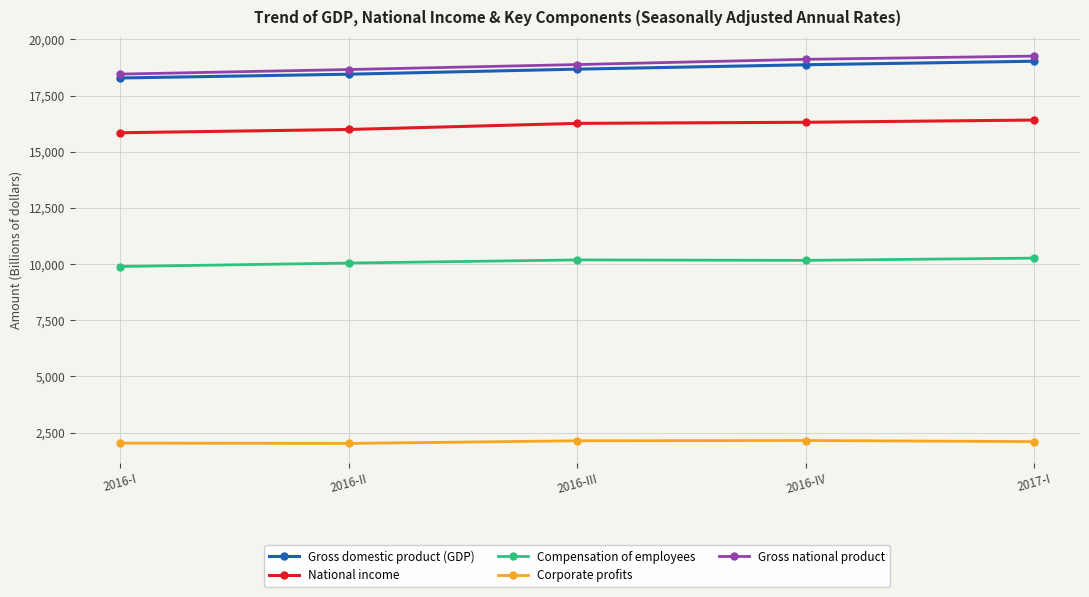

Is the value of Gross national product at 2016-III greater than the value of Corporate profits at 2017-I?

Yes